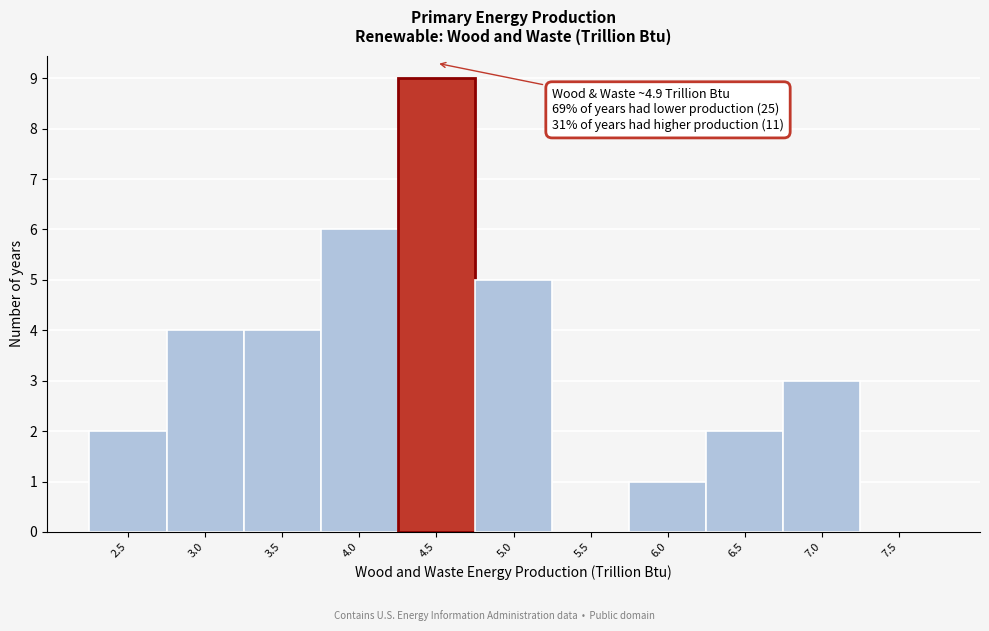

Reading left to right, transcribe all the data shown in this chart.

2.5=2	3.0=4	3.5=4	4.0=6	4.5=9	5.0=5	5.5=0	6.0=1	6.5=2	7.0=3	7.5=0